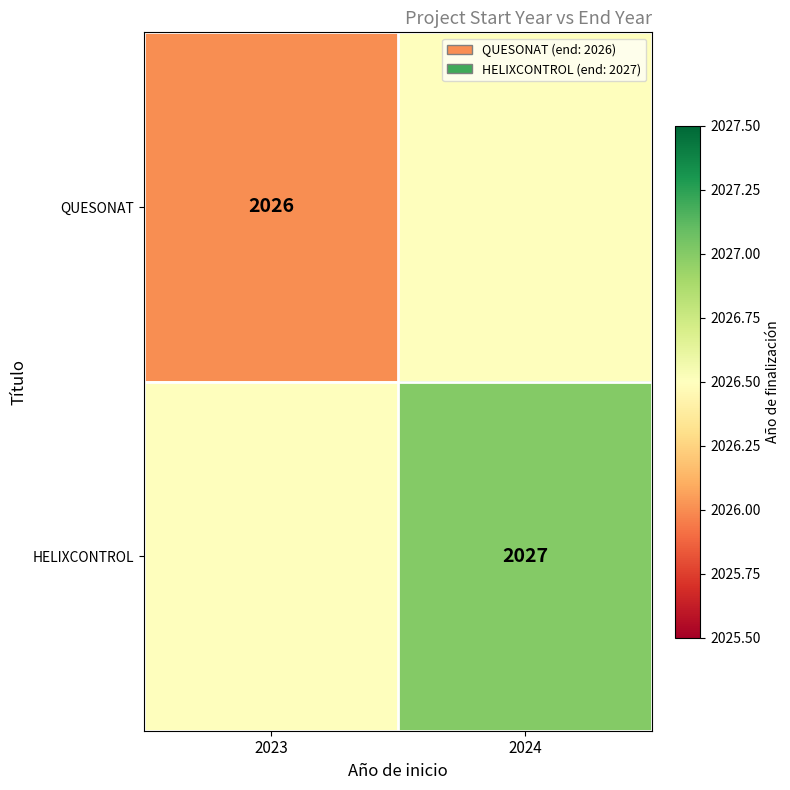

The value of HELIXCONTROL at 2024 is 2027.0. True or false?

True